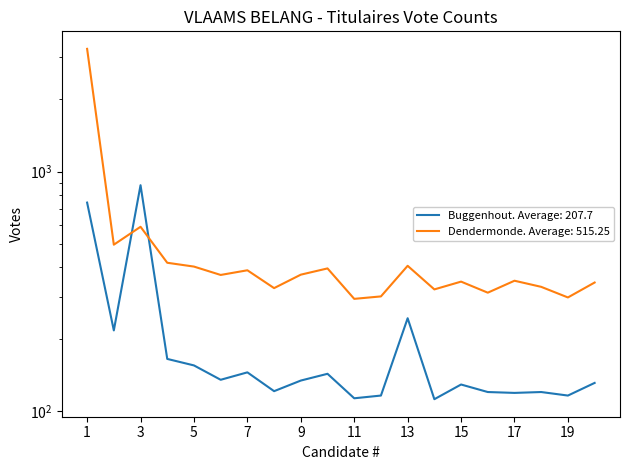

What is the spread (max minus min) of values at 19?

182